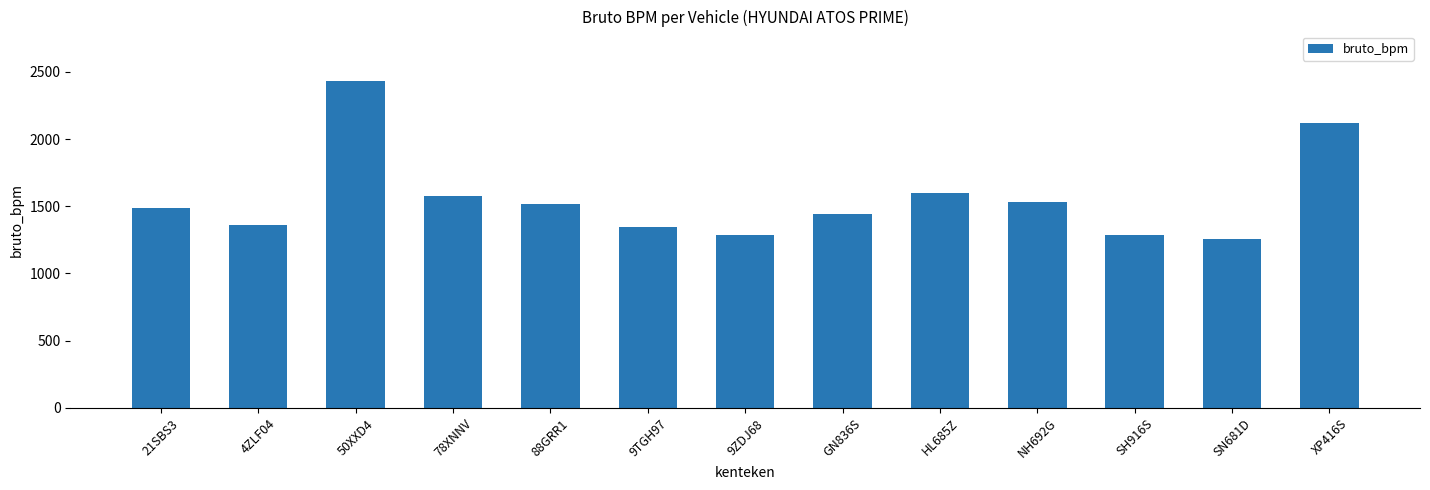

True or false: the data shows 707 at SN681D.

False